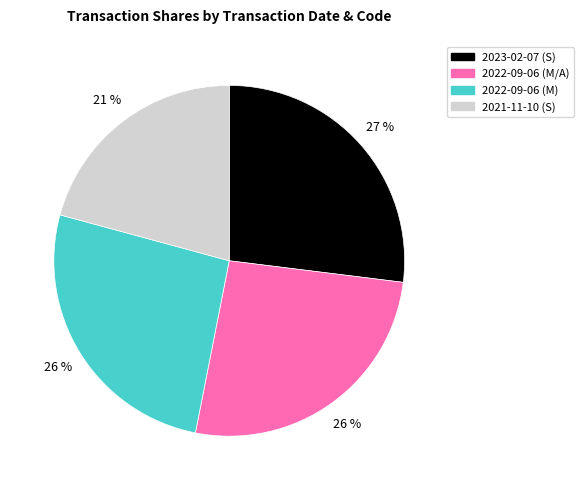

How many segments does this pie chart have?

4